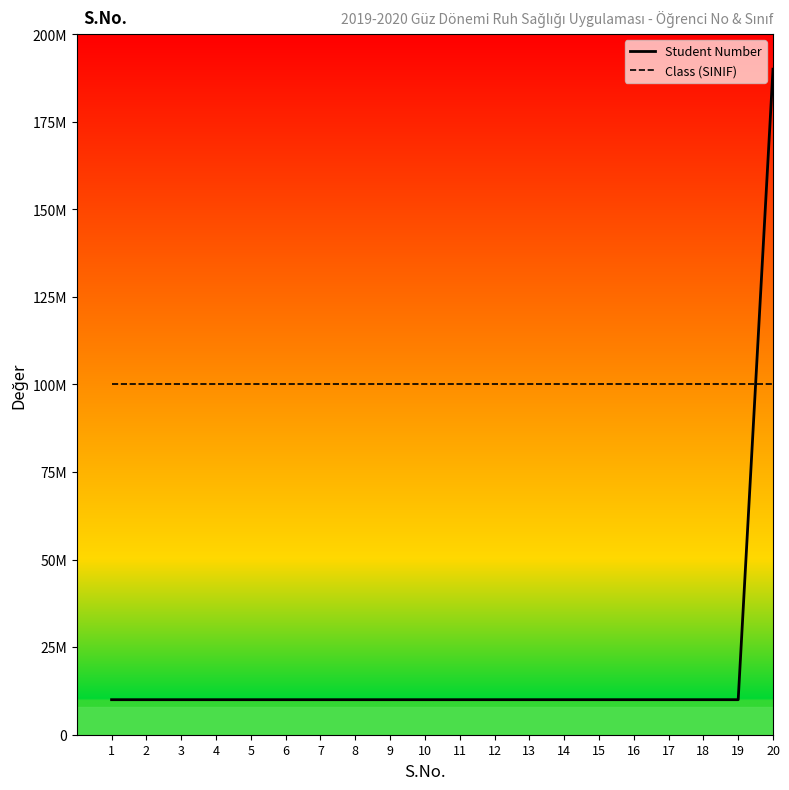

Does the chart display data point markers on the line(s)?

No